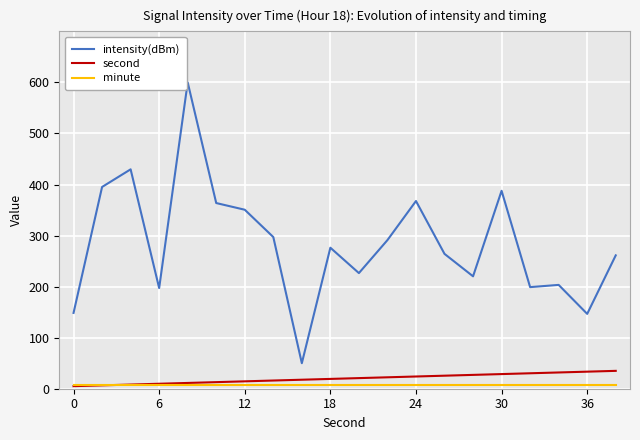

True or false: intensity(dBm) and second cross at least once.

False